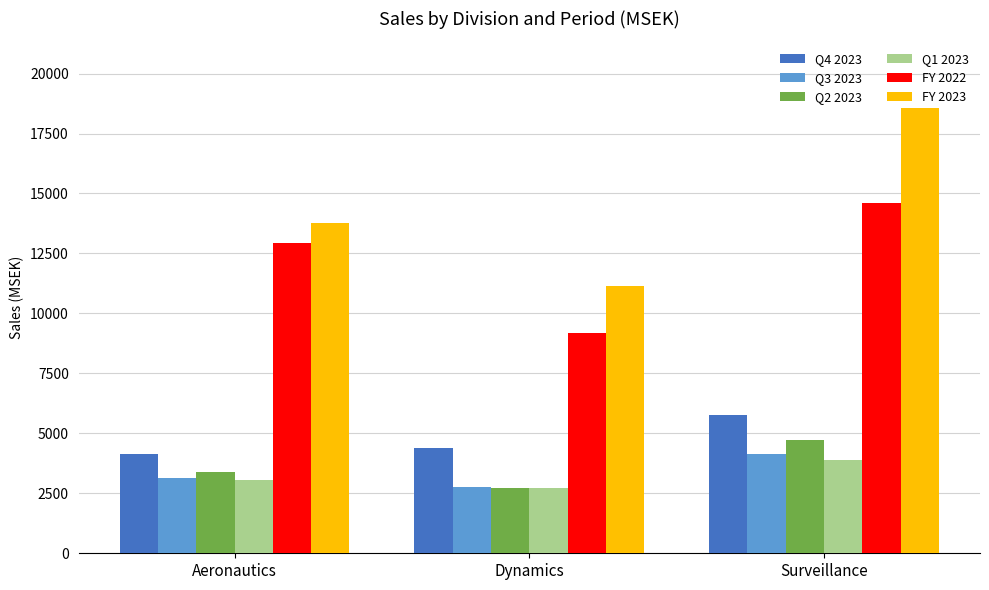

What are all the series names shown in the legend?

Q4 2023, Q3 2023, Q2 2023, Q1 2023, FY 2022, FY 2023